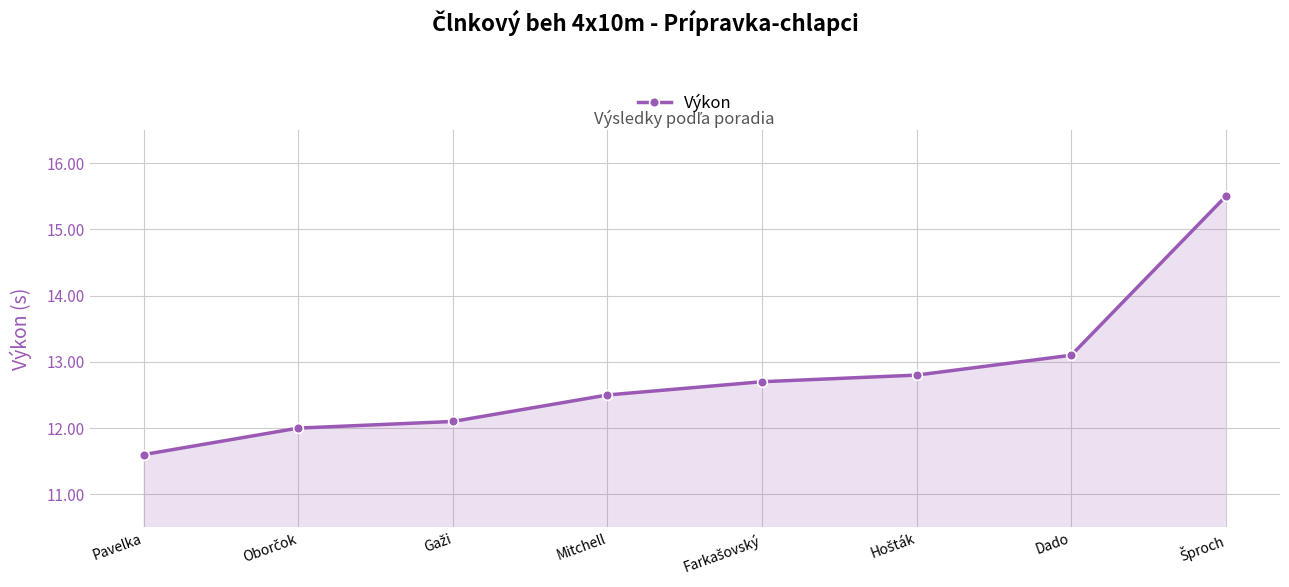

What is the approximate value at Dado?

13.1